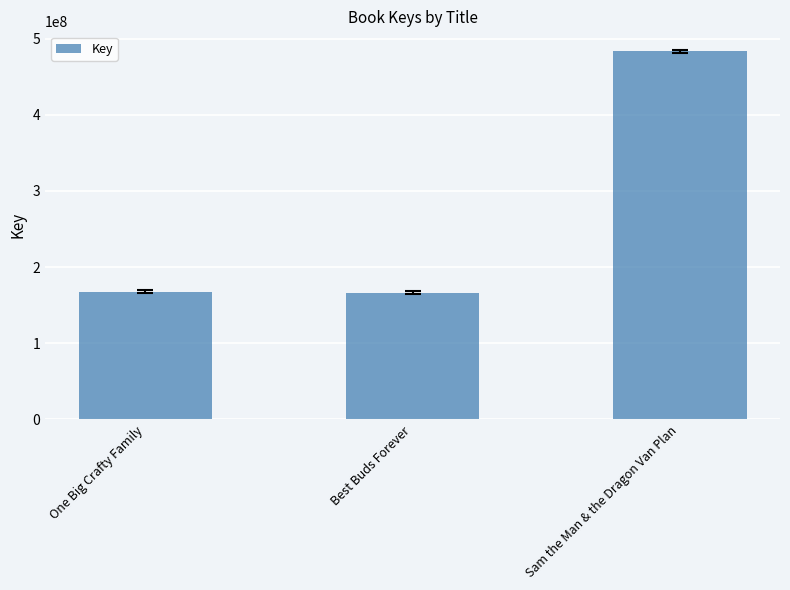

What is the ratio of the value at Sam the Man & the Dragon Van Plan to the value at Best Buds Forever?

2.9